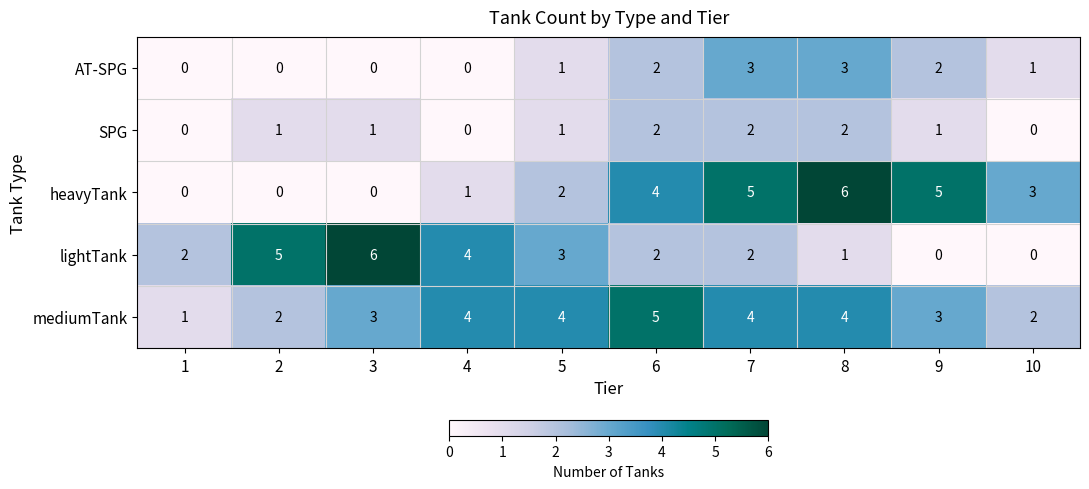

What is the maximum value shown in the chart?

6